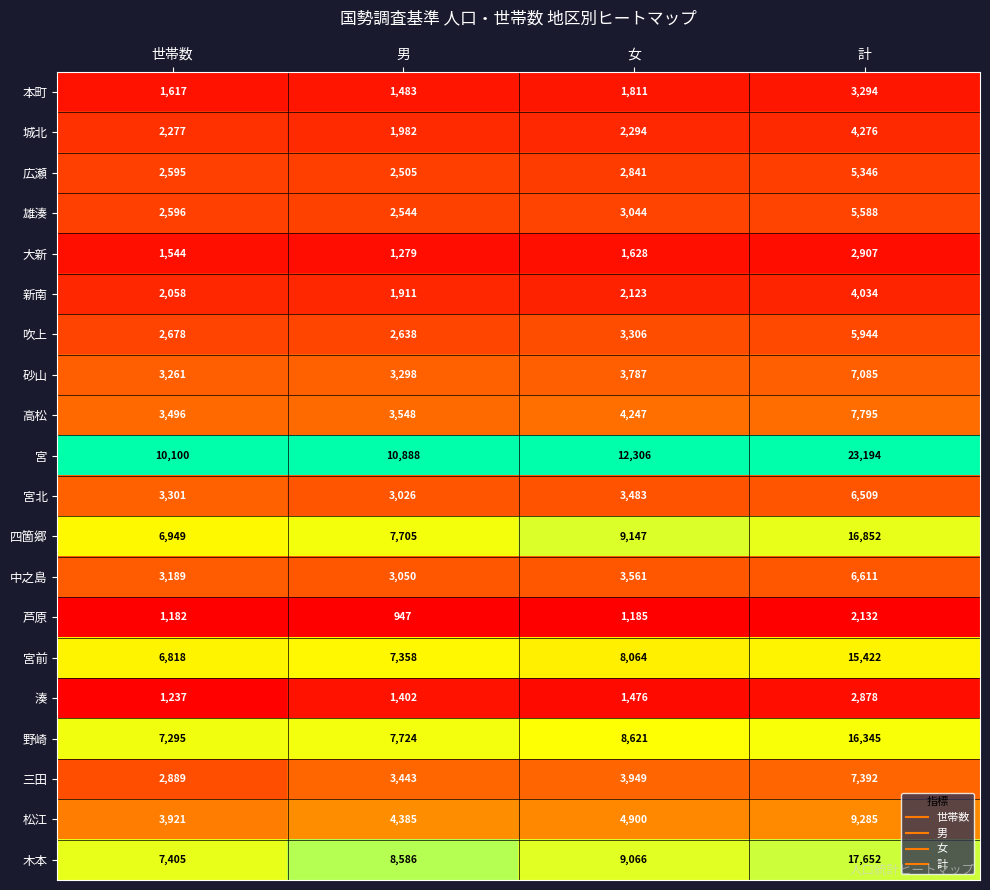

How many data points does each series have?

4